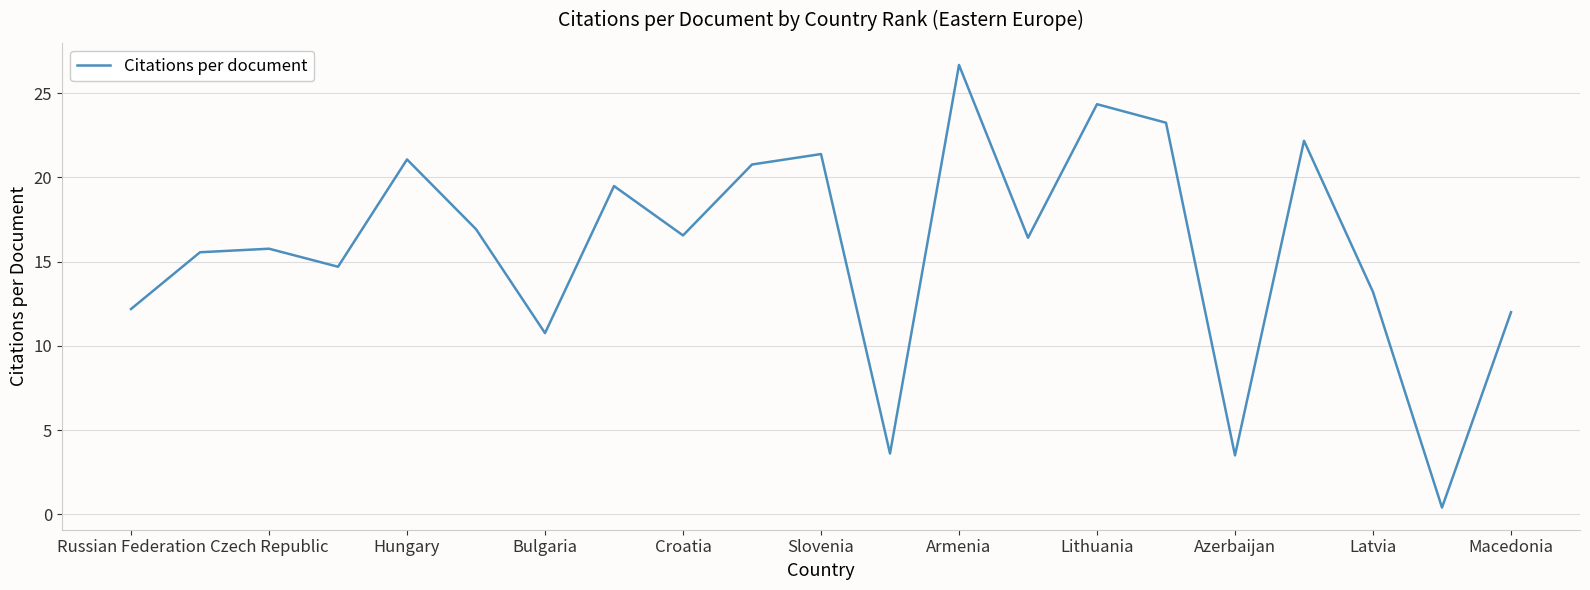

How many values are below 16?

10